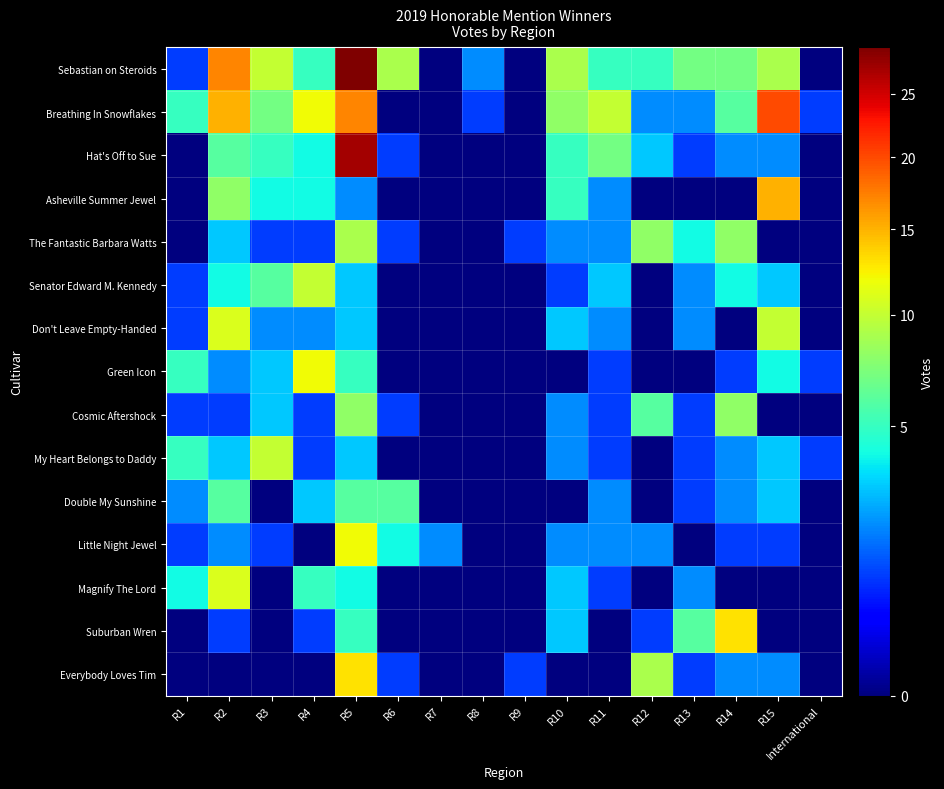

Which series changed the most between R5 and R8?

Sebastian on Steroids